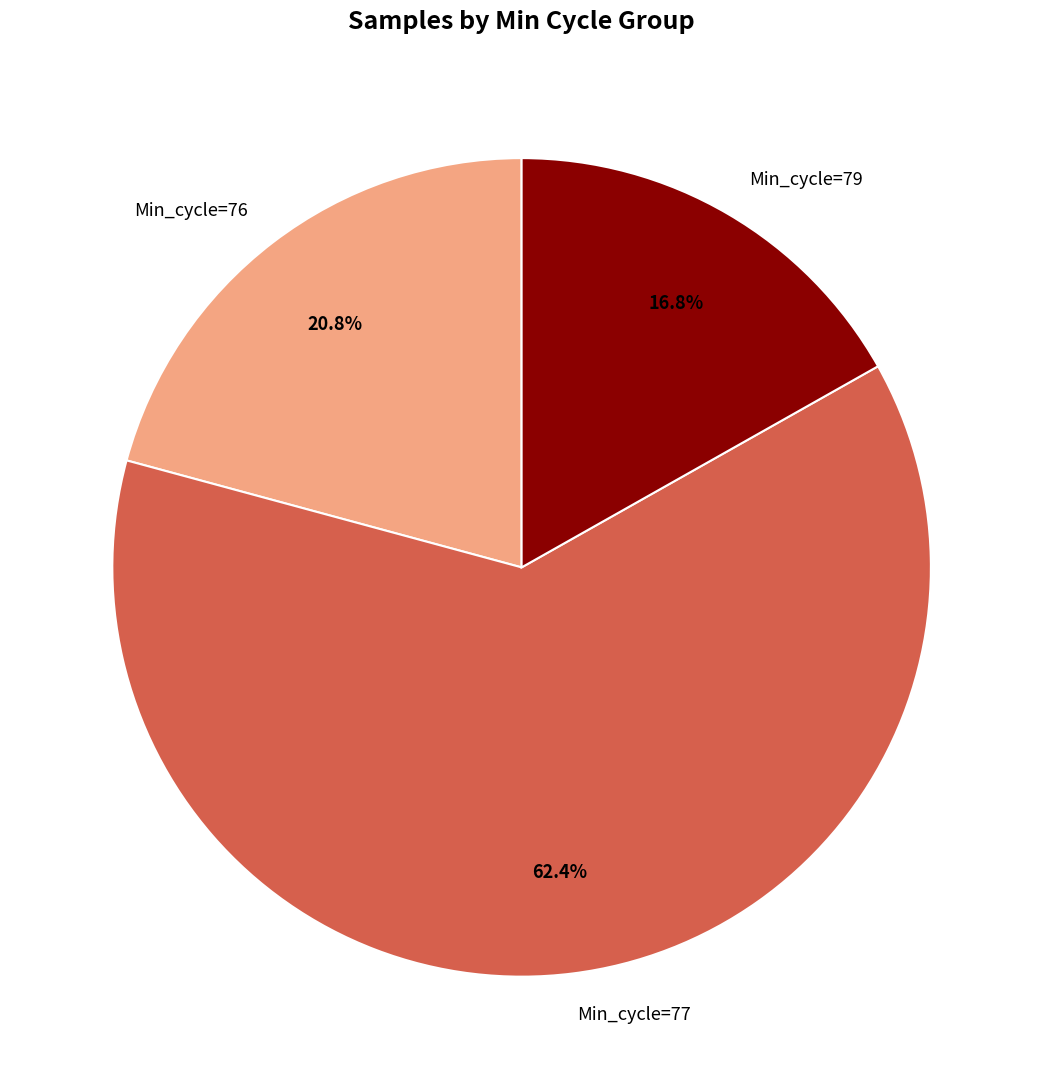

How many segments does this pie chart have?

3